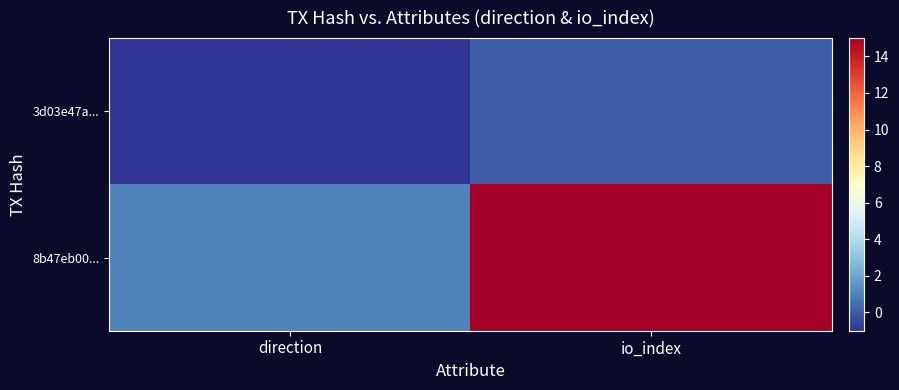

Reading left to right, transcribe all the data shown in this chart.

3d03e47a...: direction=-1	io_index=0
8b47eb00...: direction=1	io_index=15